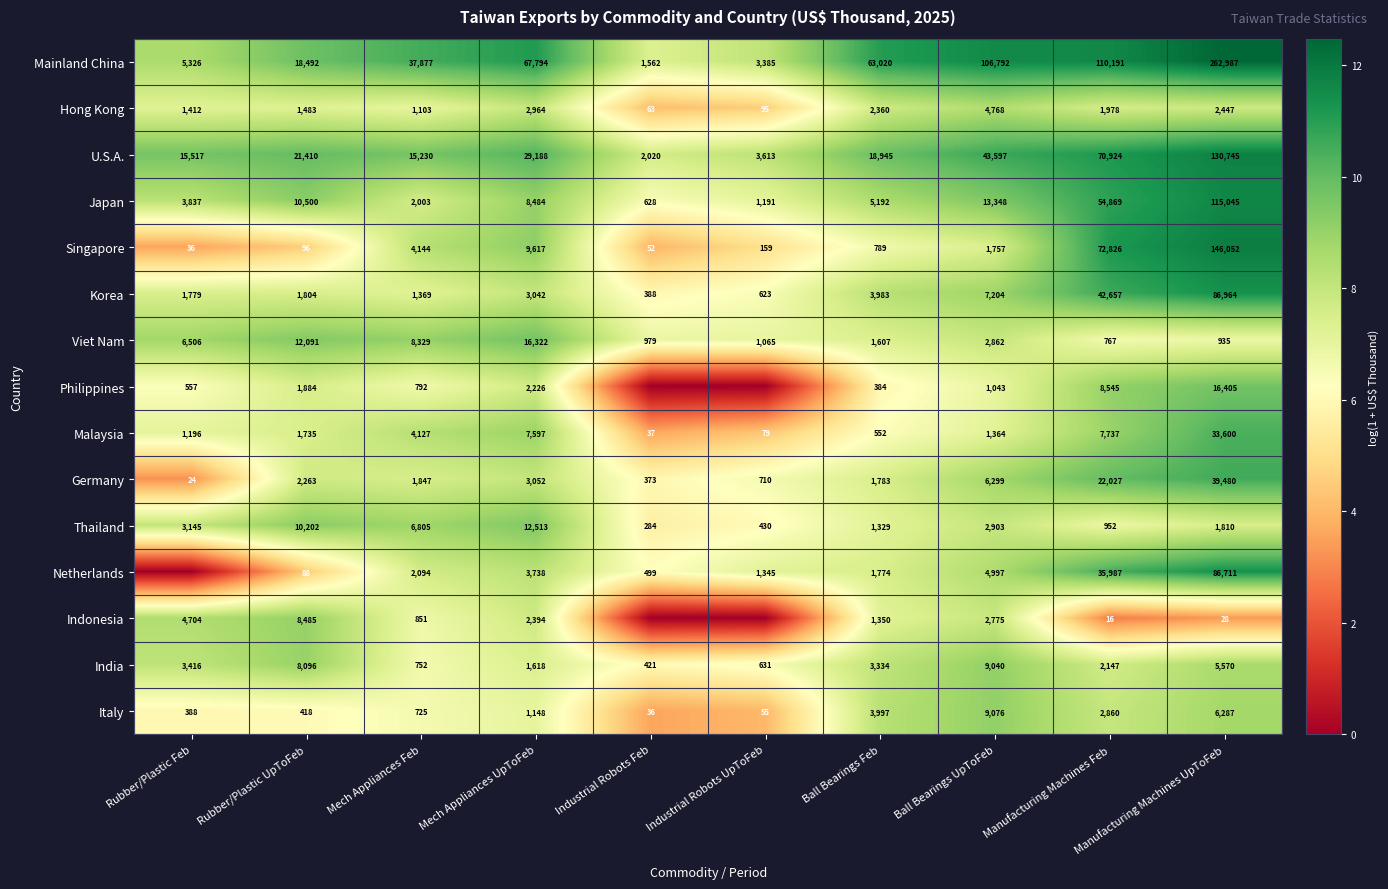

Where does the Hong Kong series first go above 1978?

Mech Appliances UpToFeb